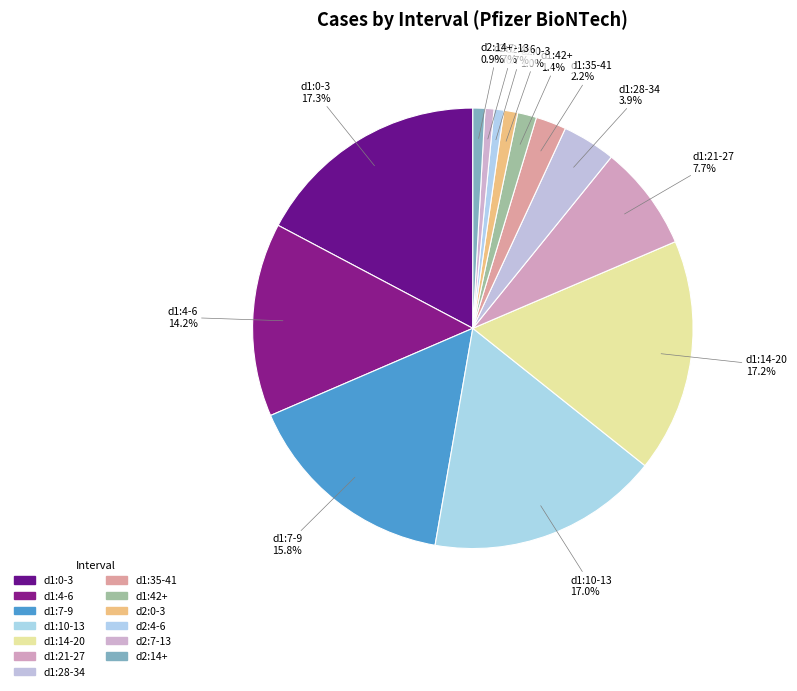

What is the change in value from d1:0-3 to d2:0-3?

-770